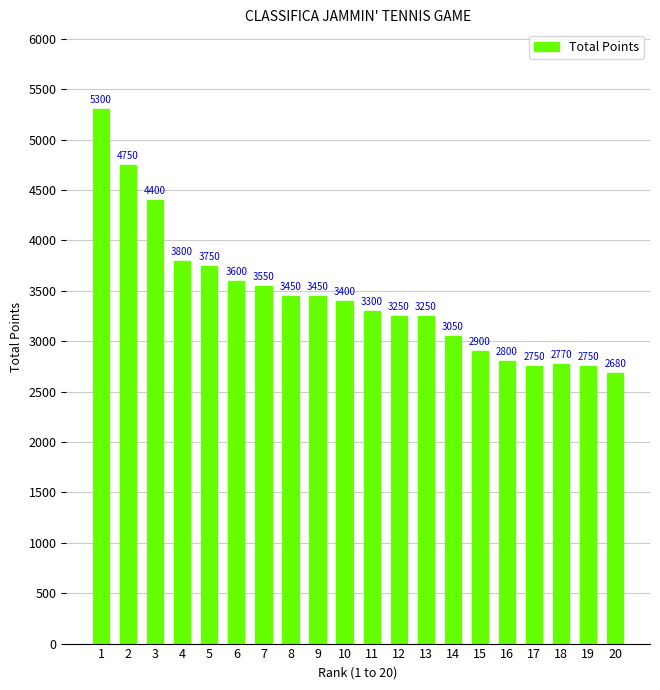

How many bars are there in total?

20